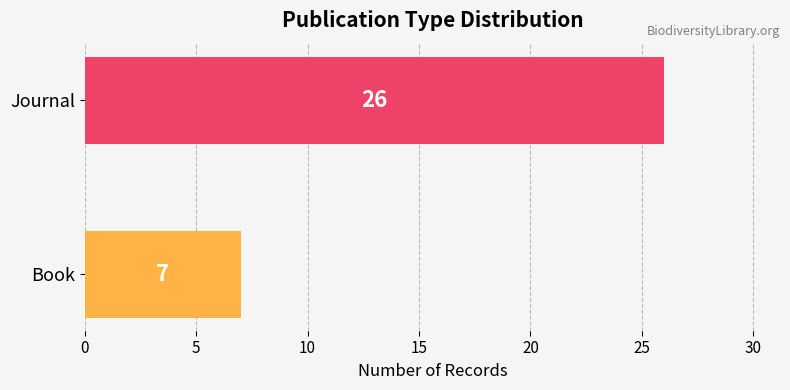

What is the difference between the values at Journal and Book?

19